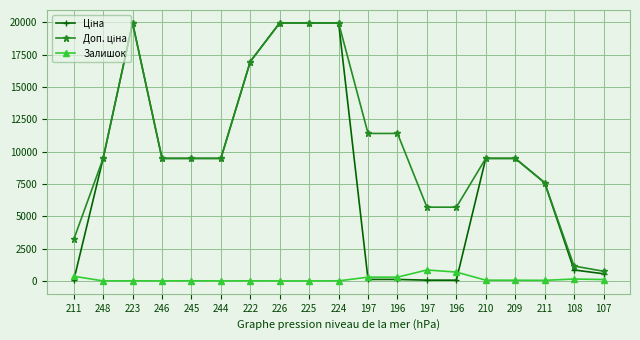

What is the greatest value displayed?

19964.2